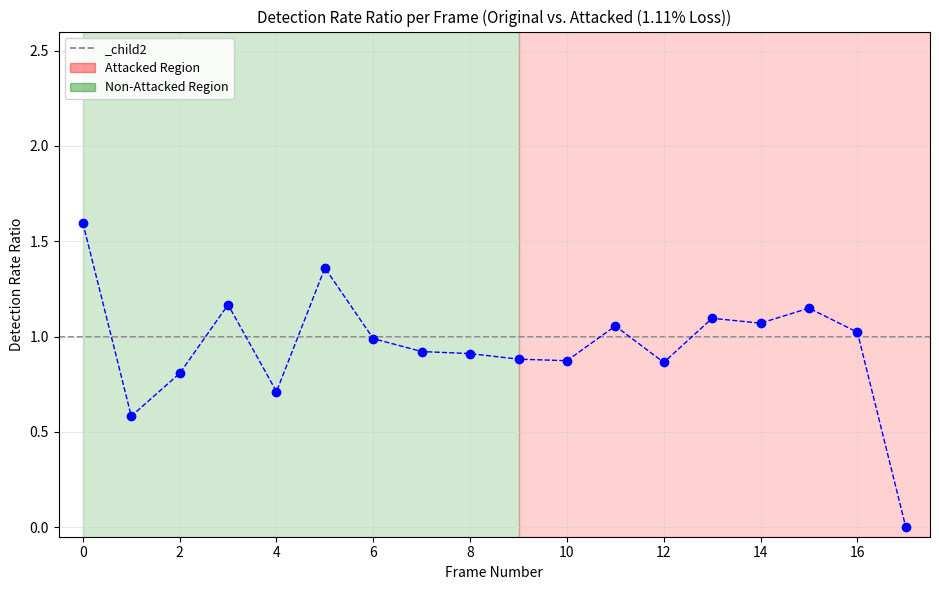

What is the sum of all values?

17.1